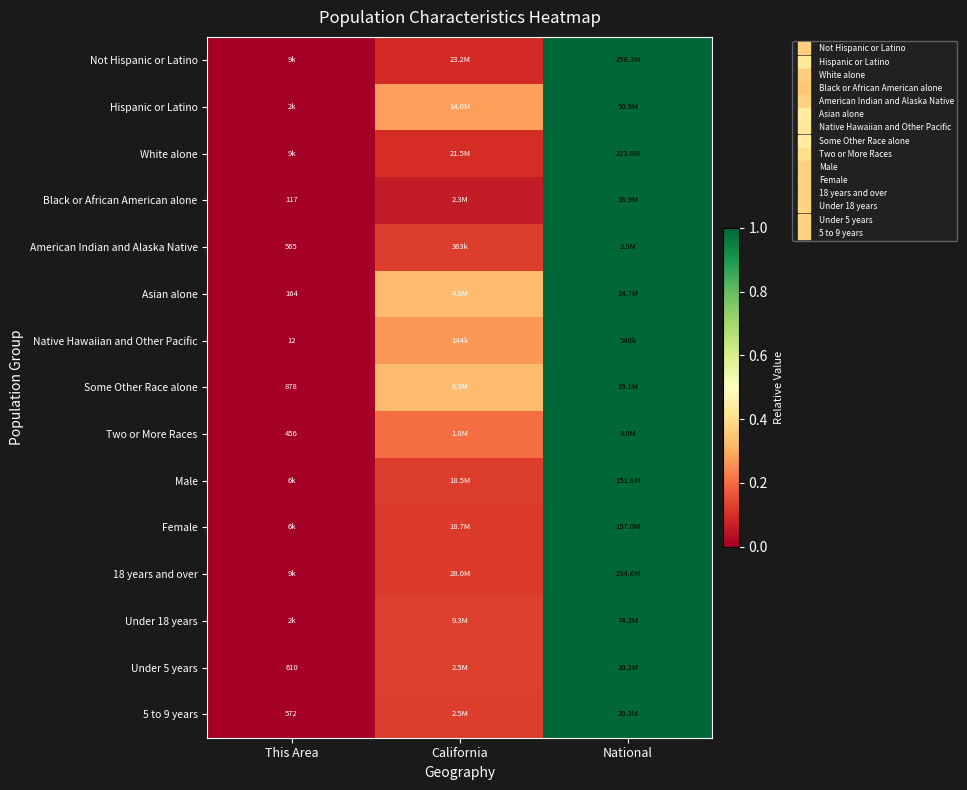

Which has a higher value, National or California?

National